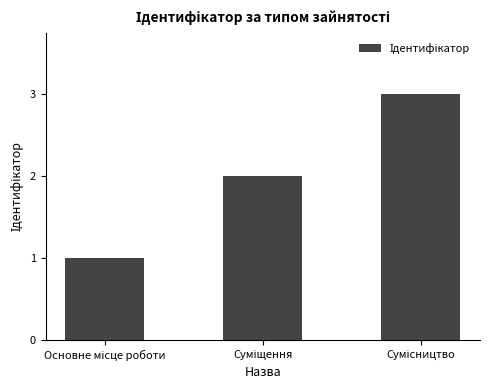

Reading left to right, what are all the values shown in this chart?

1	2	3